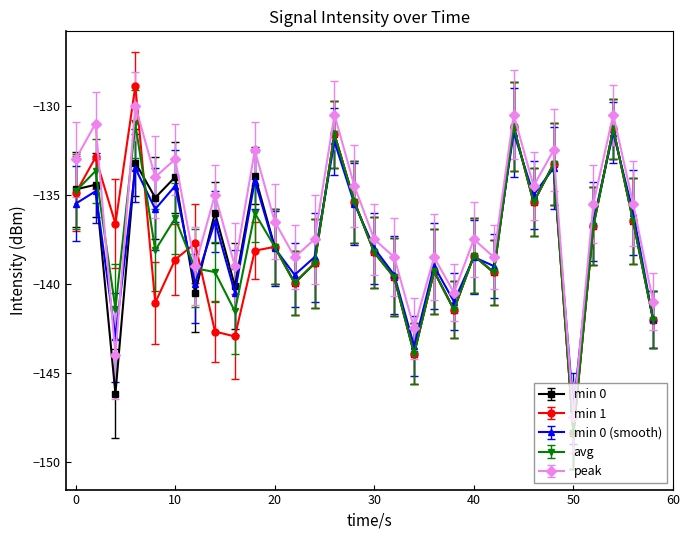

True or false: peak and min 0 intersect in this chart.

False